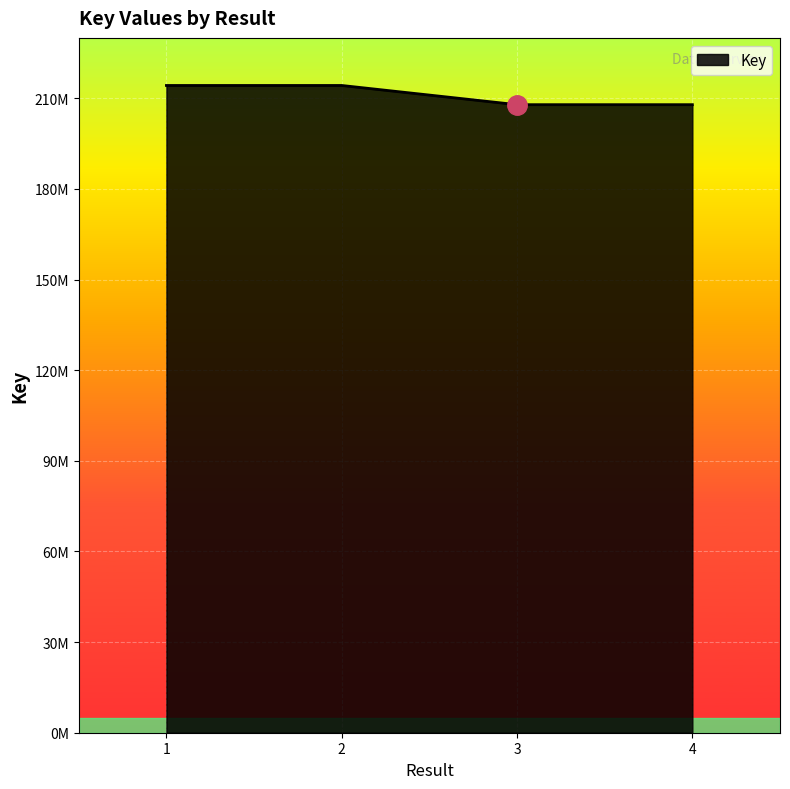

What is the sum of the values at 2 and 3?

422140293